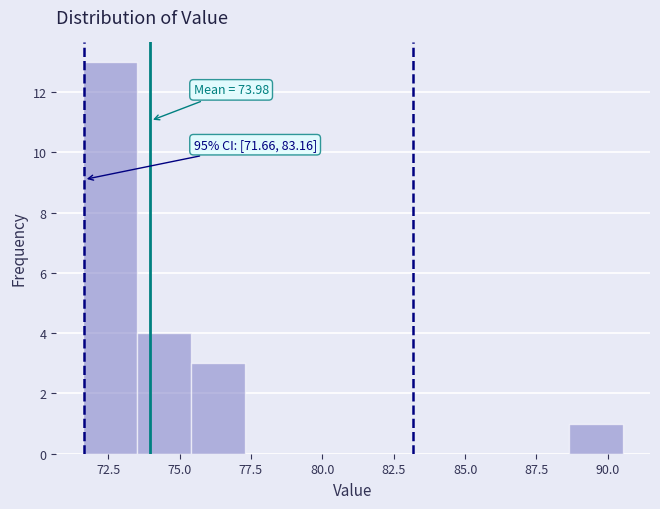

Read against the x-axis, roughly where is the centre of the tallest bar?

72.5